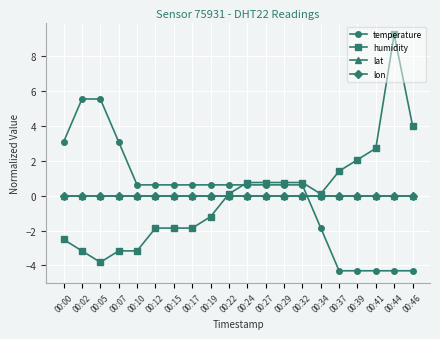

Is the value of humidity at 00:39 greater than the value of lon at 00:15?

Yes